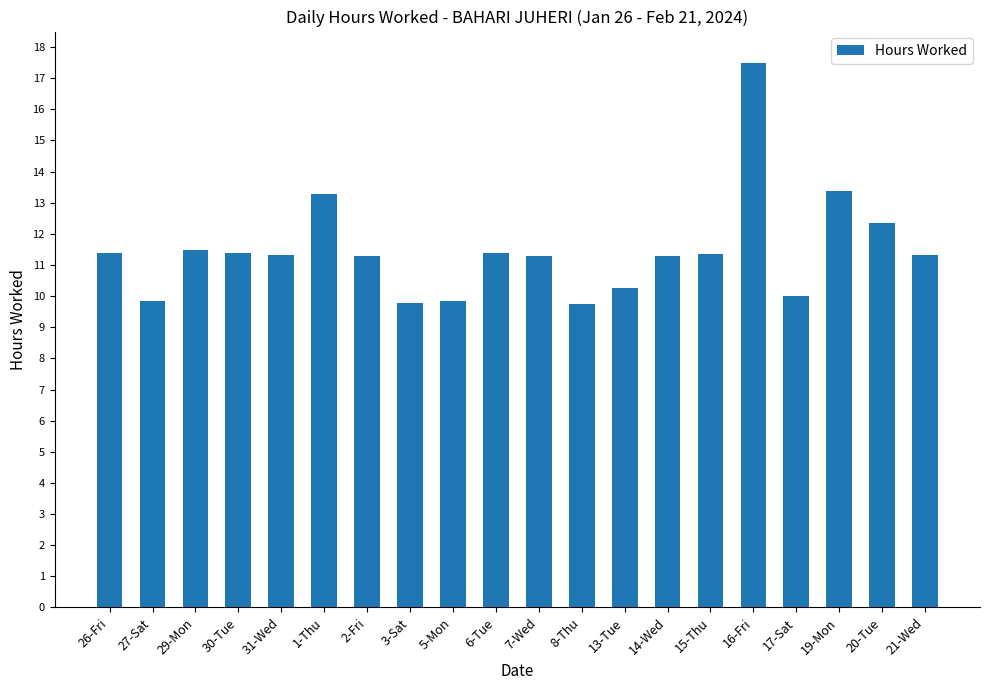

What is the average value?

11.5